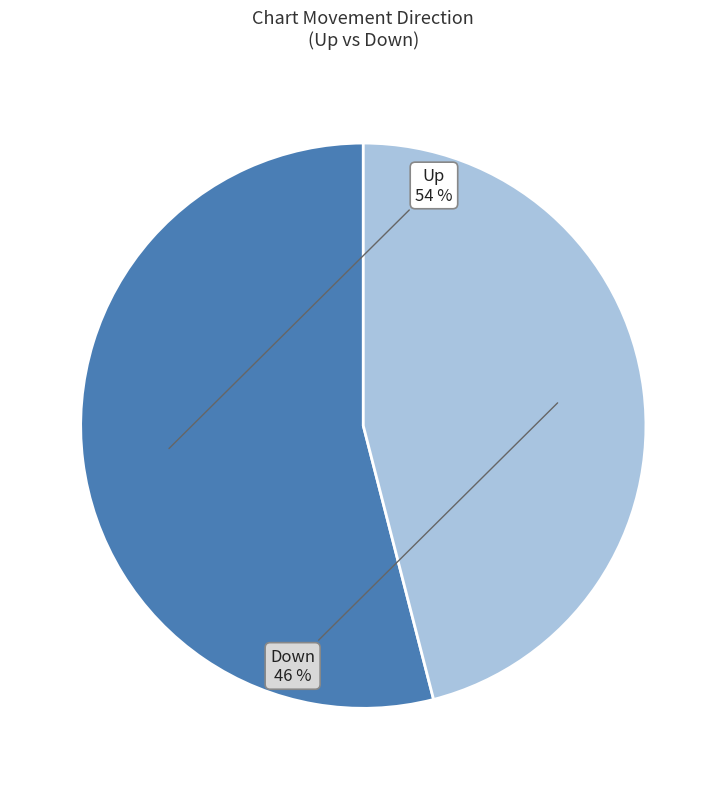

Does any single category account for the majority?

Yes